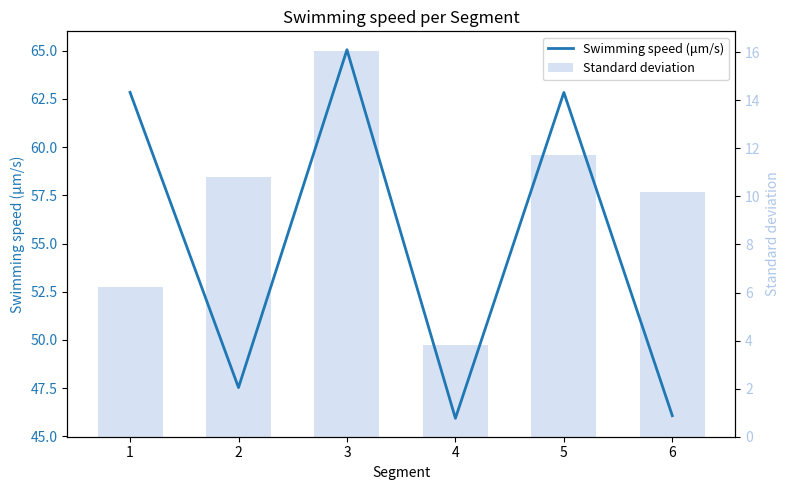

What is the difference between the maximum and minimum values in the Standard deviation series?

12.3